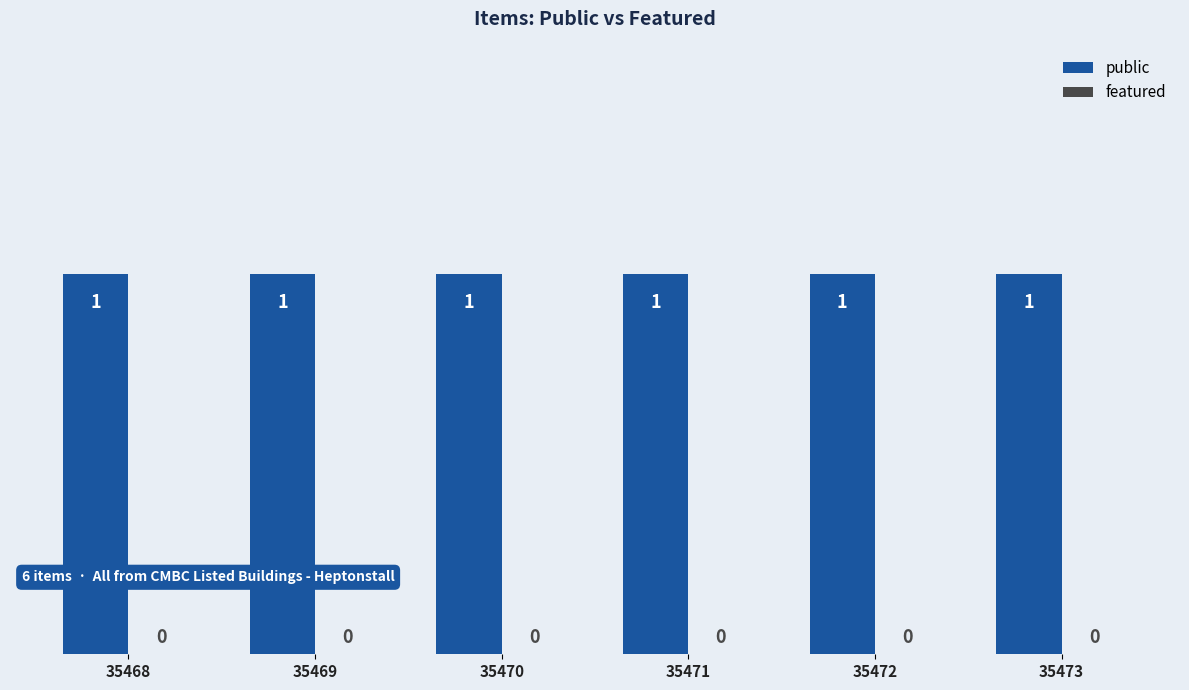

Rank the categories by public value from highest to lowest.

35468, 35469, 35470, 35471, 35472, 35473